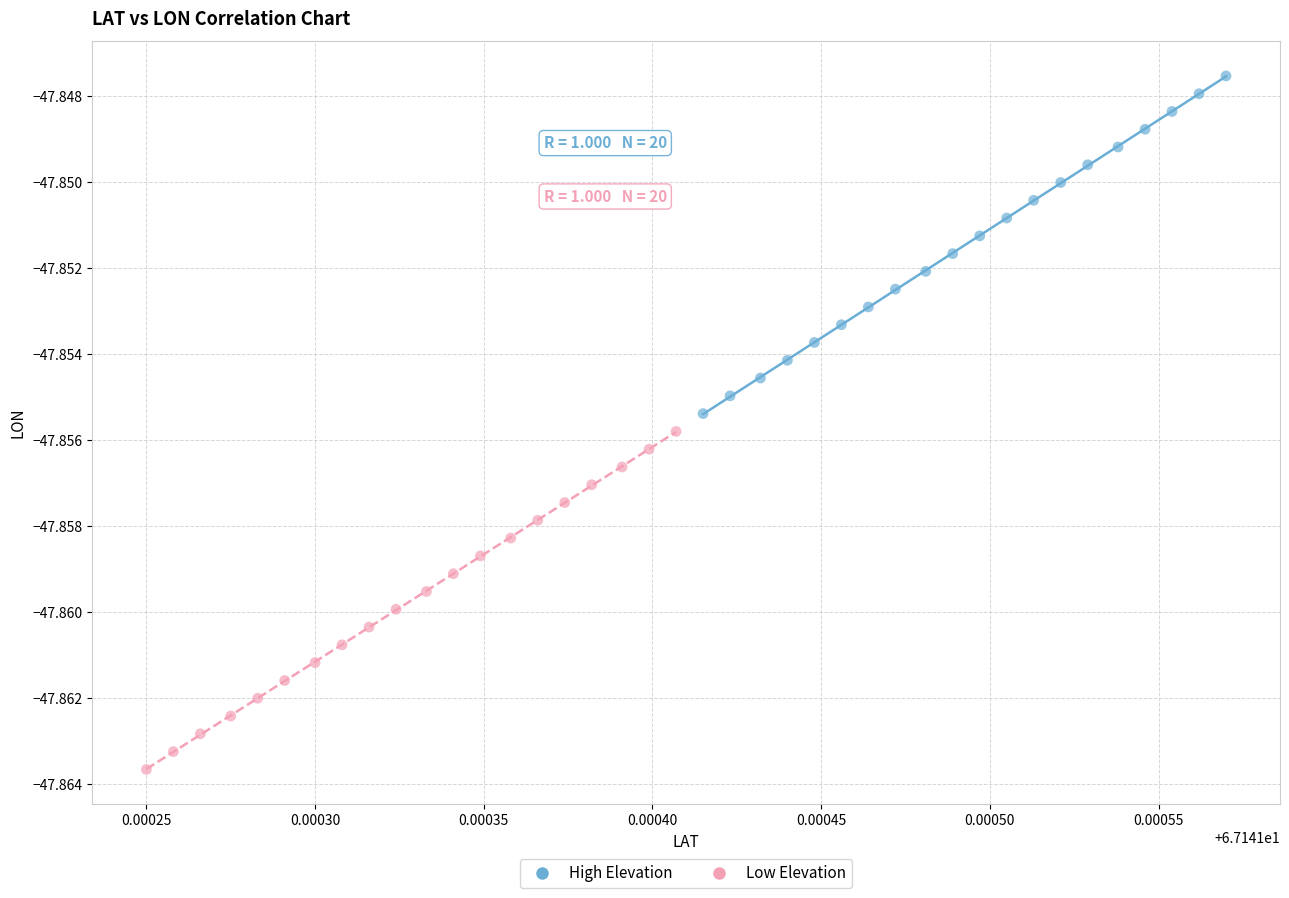

Which series has the largest Y range (max minus min)?

Low Elevation